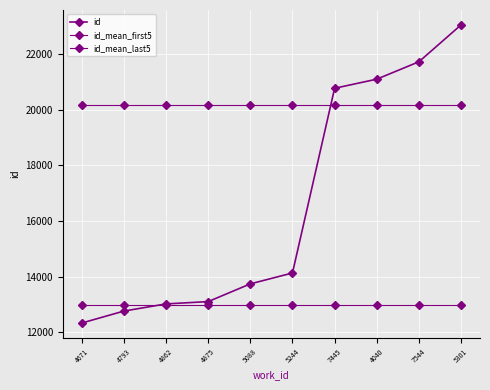

How many values in the id series are below 14129?

5